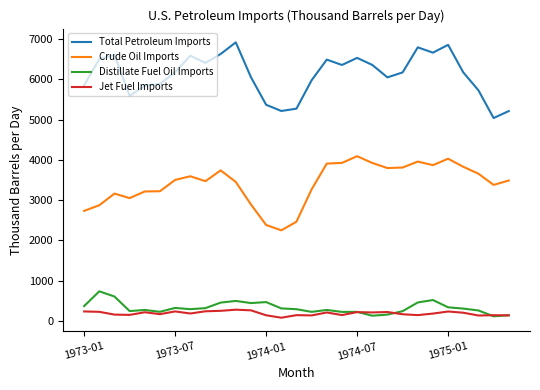

What is the maximum value shown in the chart?

6922.3